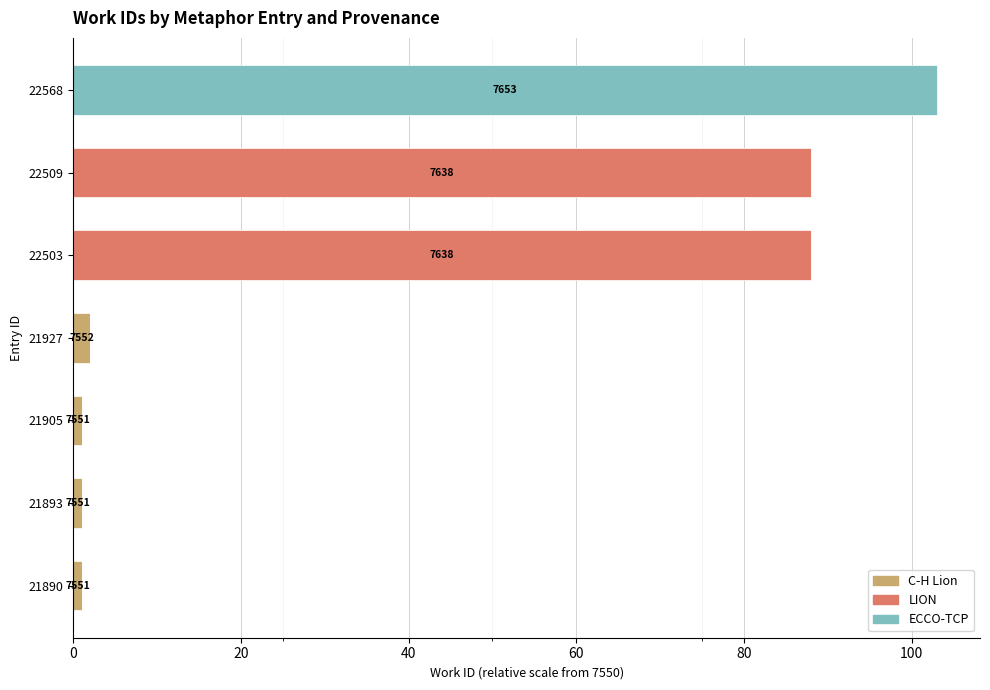

What is the total value across all series at 22503?

88